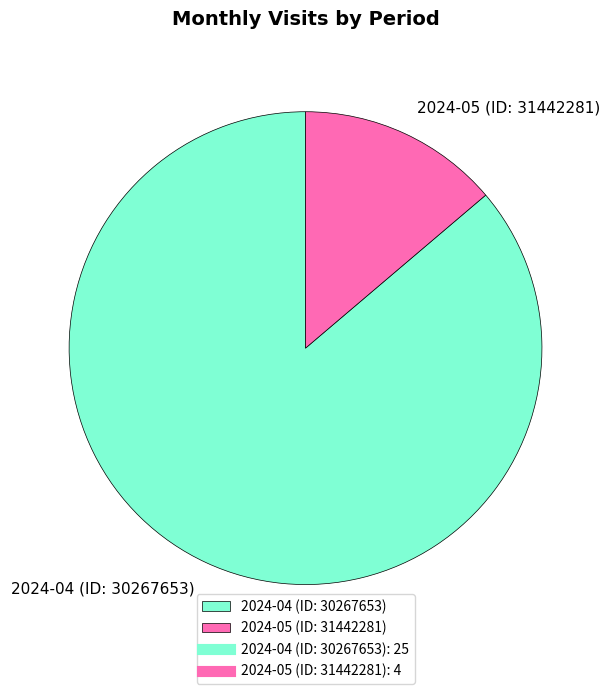

Is the sum of 2024-05 (ID: 31442281) and 2024-04 (ID: 30267653) greater than half?

Yes